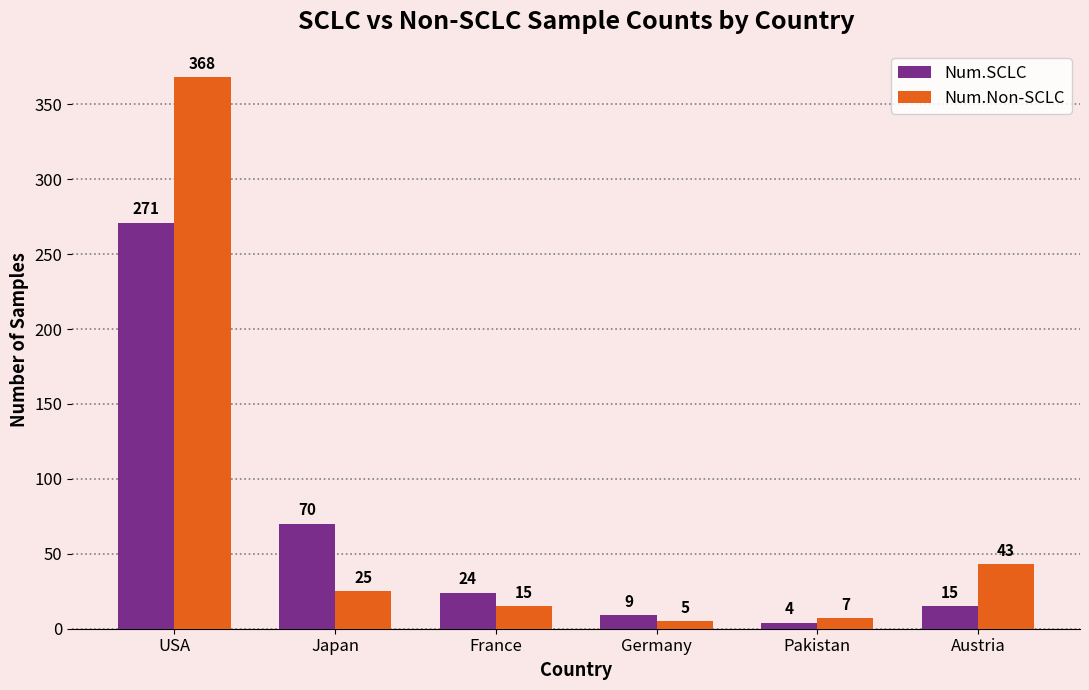

Between Germany and Austria, which series saw the biggest shift?

Num.Non-SCLC